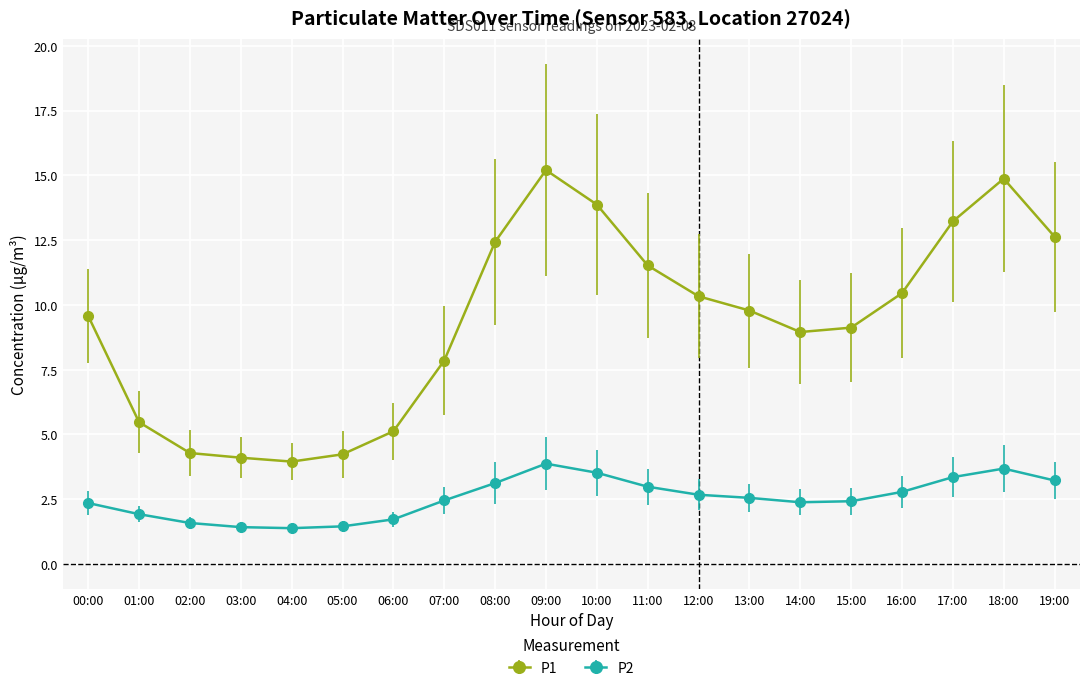

Is it true that P2 equals 4.8 at 16:00?

False